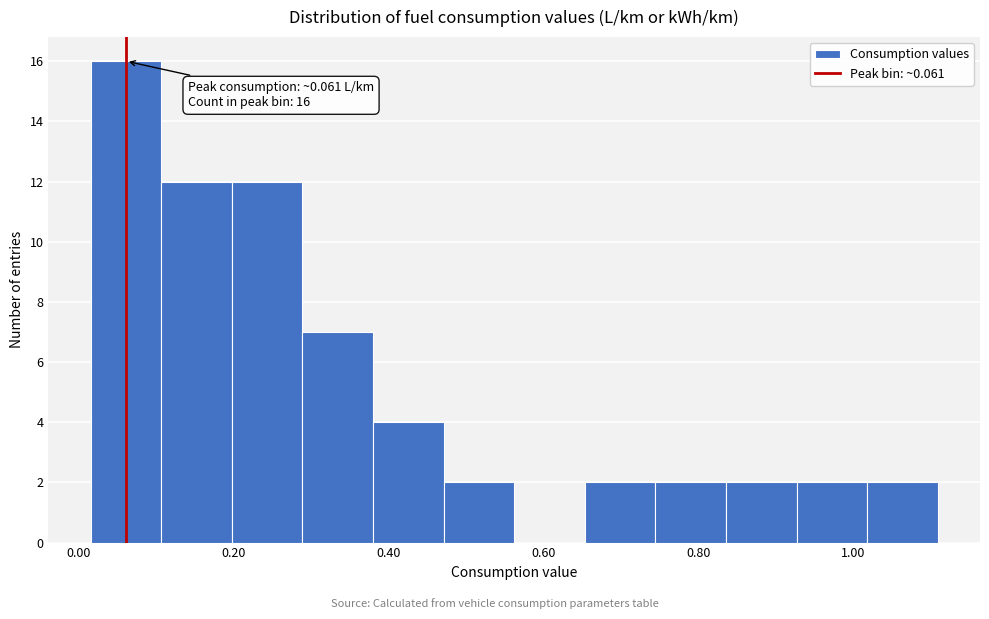

Which range on the x-axis has the tallest bar?

0.02 to 0.10